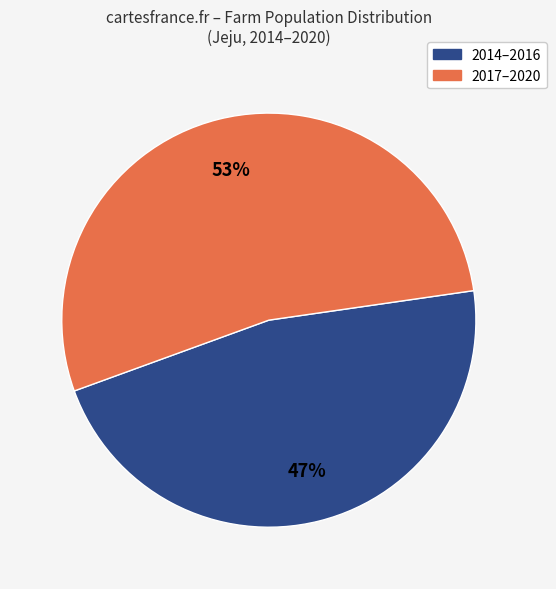

To the nearest percent, what is the average slice percentage?

50%